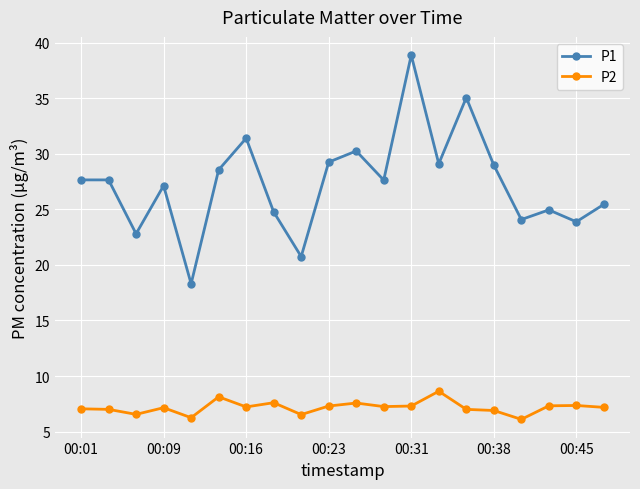

List the series in order of their peak value, highest first.

P1, P2